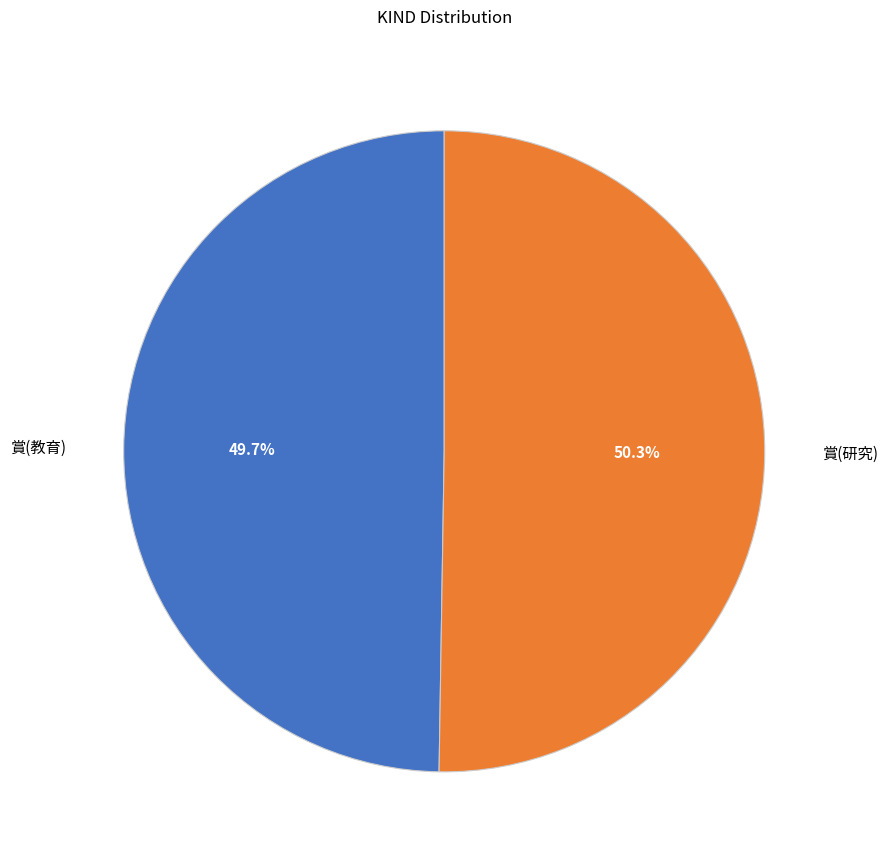

Does any single category account for the majority?

Yes